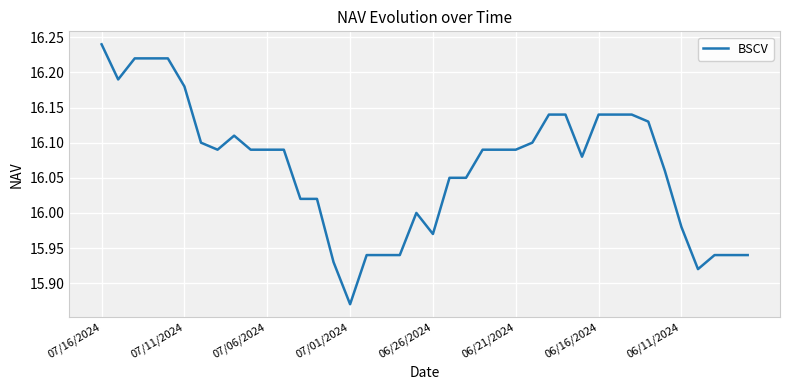

What is the difference between the maximum and minimum values?

0.4